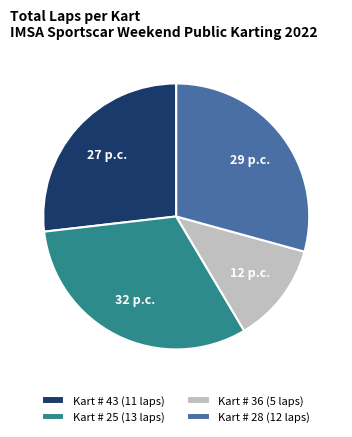

Is Kart # 25 (13 laps) the majority of the pie?

No